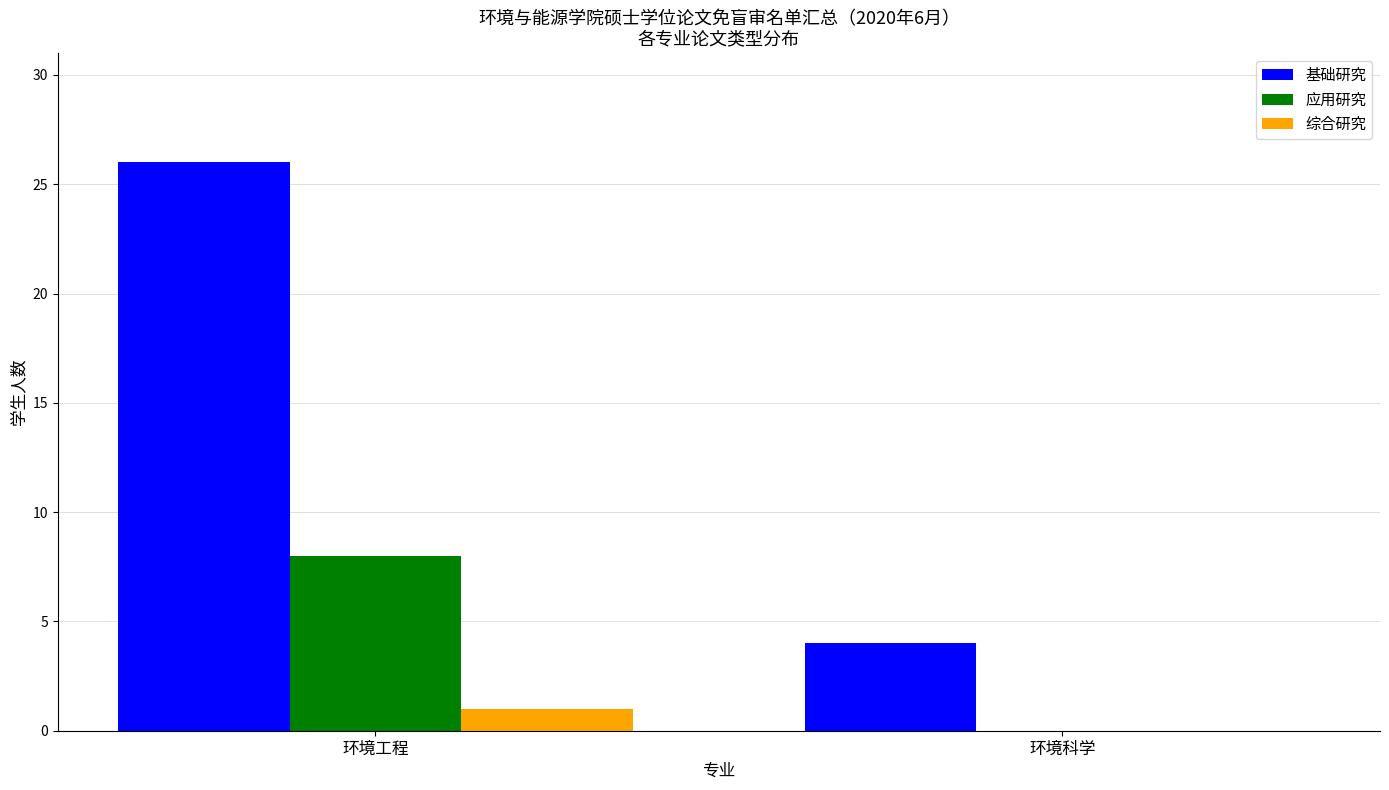

Is the value of 综合研究 at 环境工程 greater than the value of 应用研究 at 环境科学?

Yes